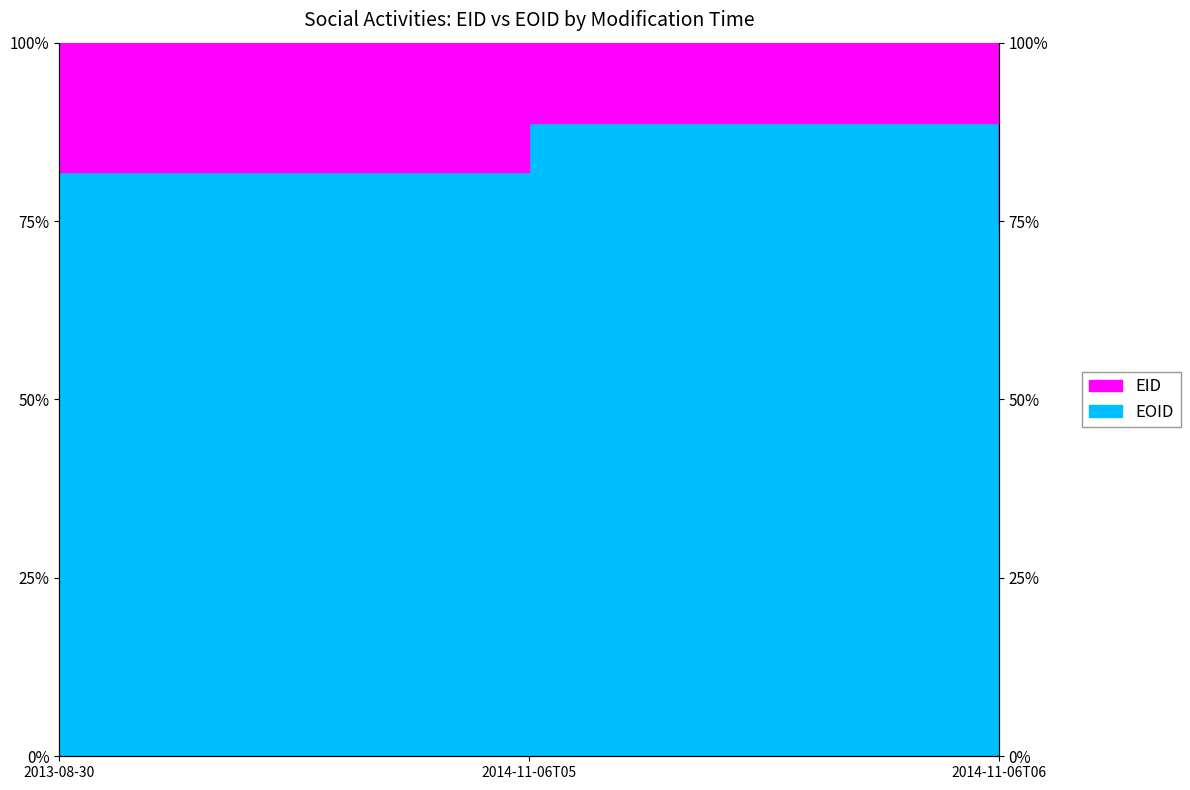

Which category has the highest value across all series?

2014-11-06T05